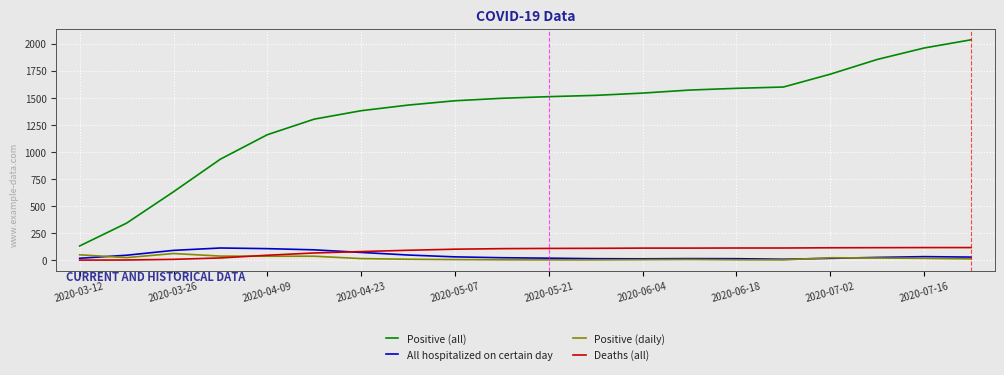

Which series has the largest total across all categories?

Positive (all)